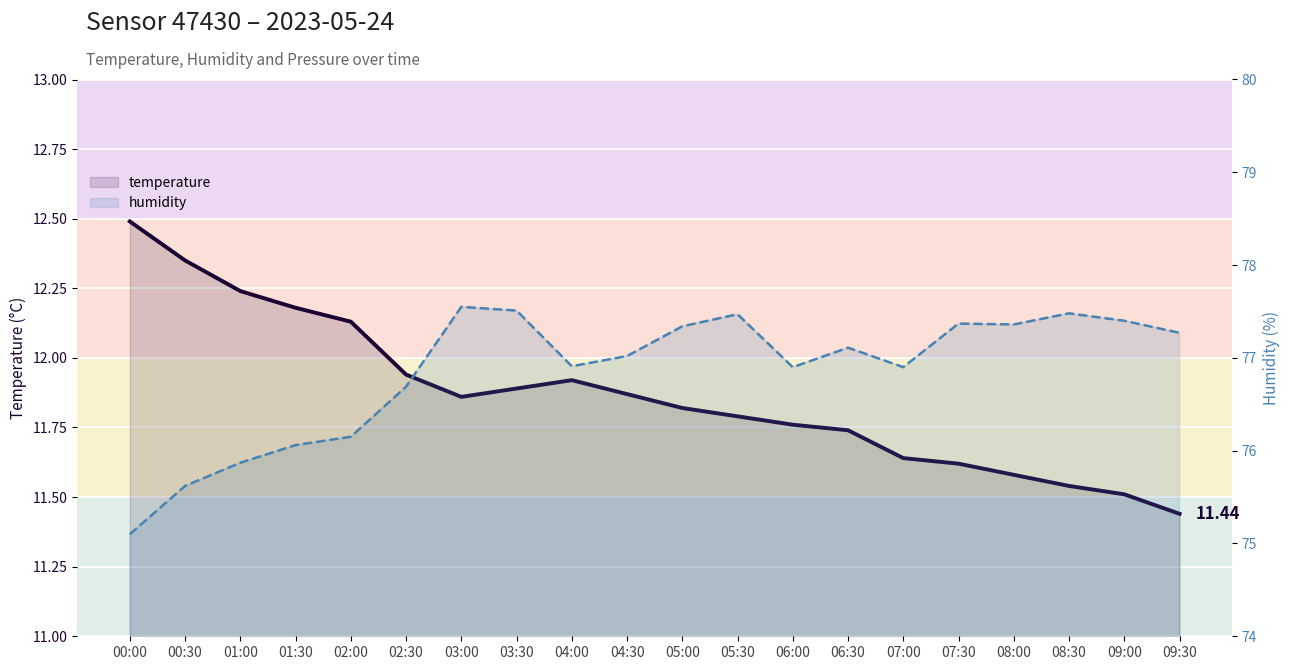

What is the sum of all temperature values?

237.3